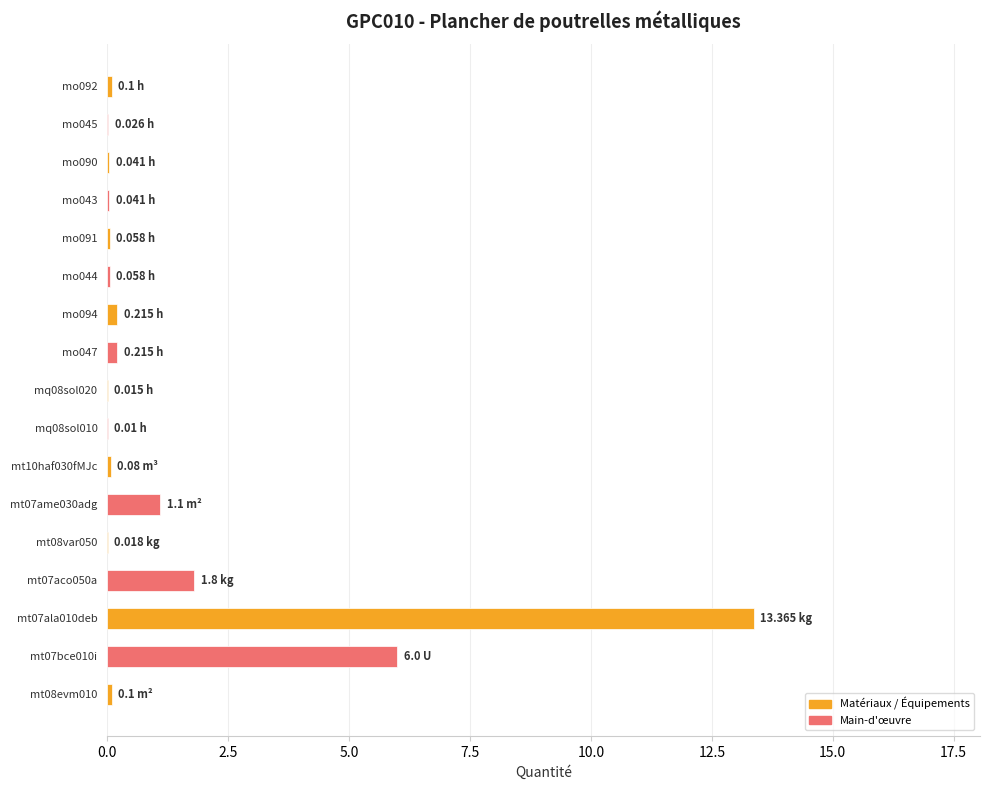

What is the sum of all values?

23.2